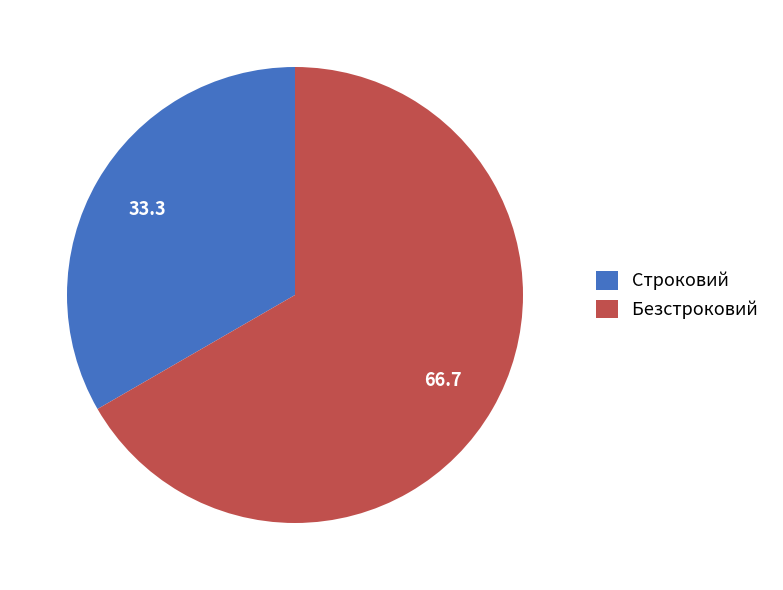

Approximately how many times larger is the value at Безстроковий compared to Строковий?

2.0